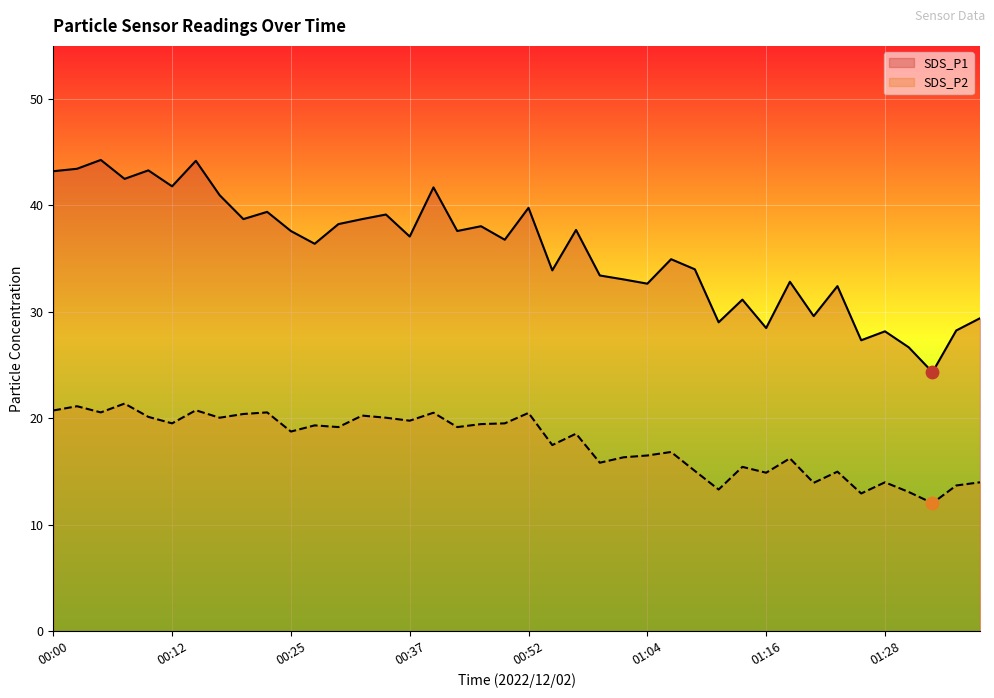

Which series has the widest spread of Y values?

SDS_P1